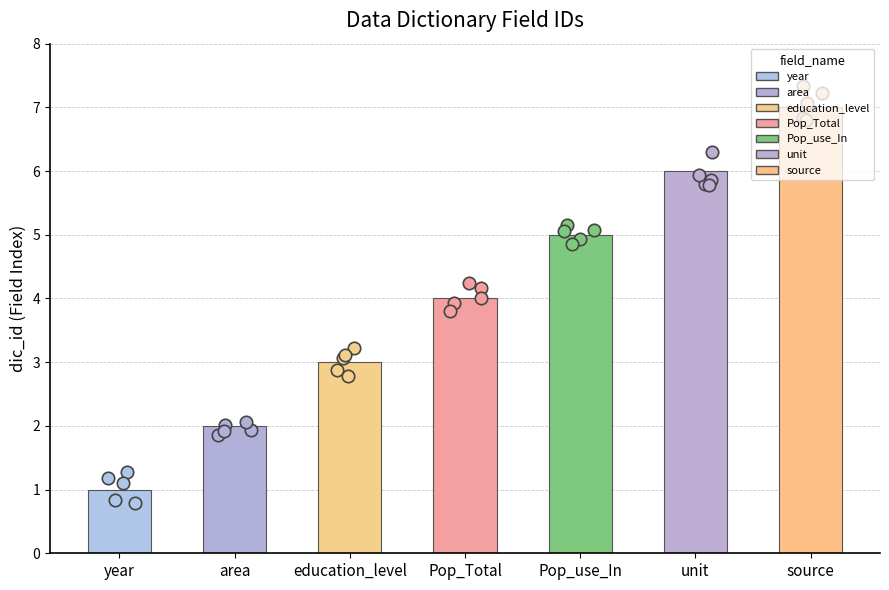

What is the change in value from area to education_level?

+1